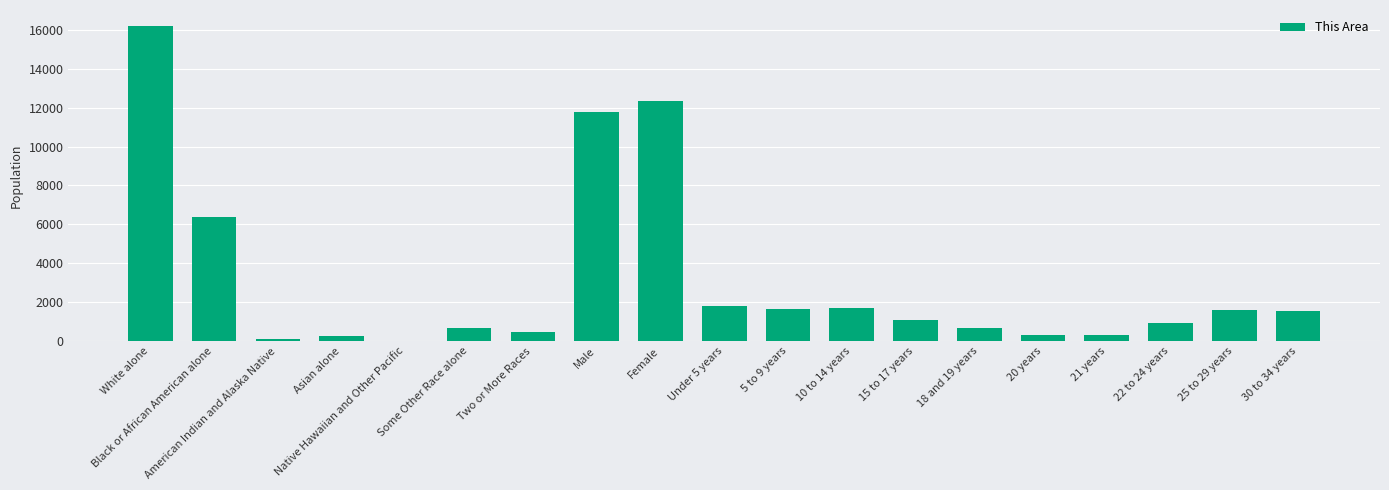

What is the maximum value shown in the chart?

16208